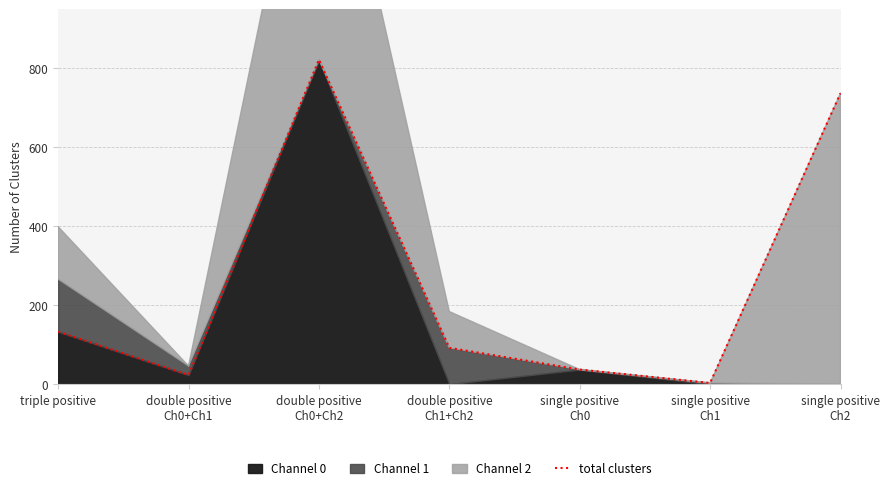

Rank the categories by value from lowest to highest.

single positive
Ch1, double positive
Ch0+Ch1, single positive
Ch0, double positive
Ch1+Ch2, triple positive, single positive
Ch2, double positive
Ch0+Ch2